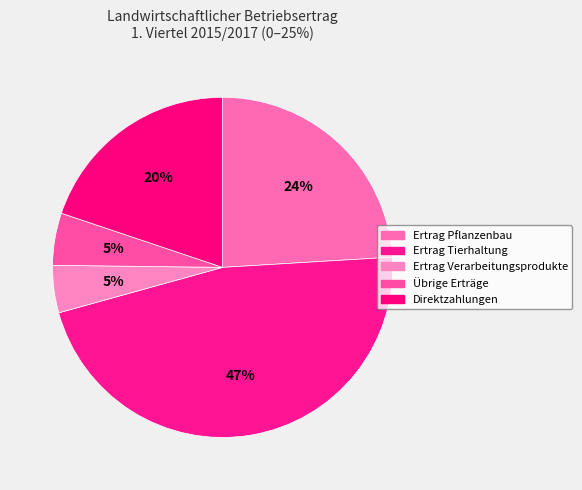

How many segments does this pie chart have?

5